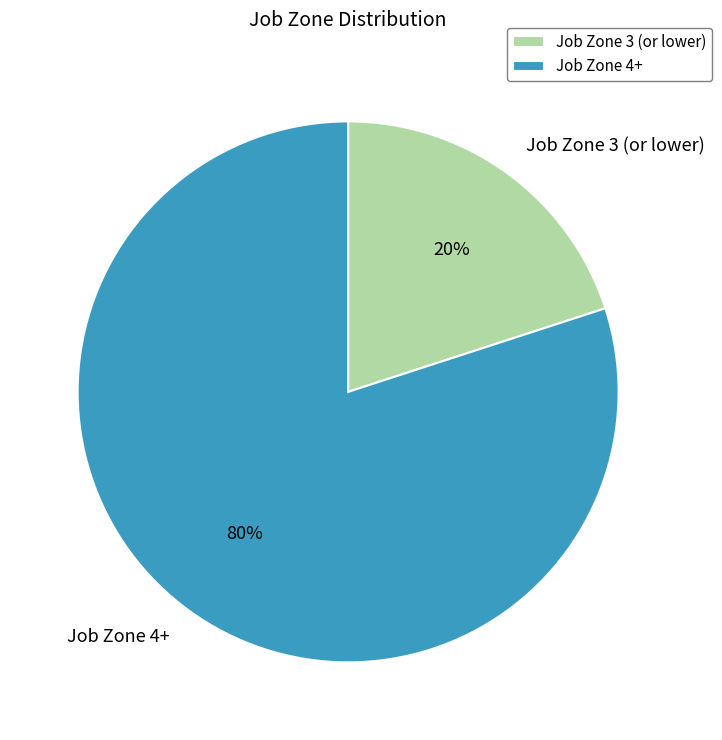

Is there a majority slice in this chart?

Yes